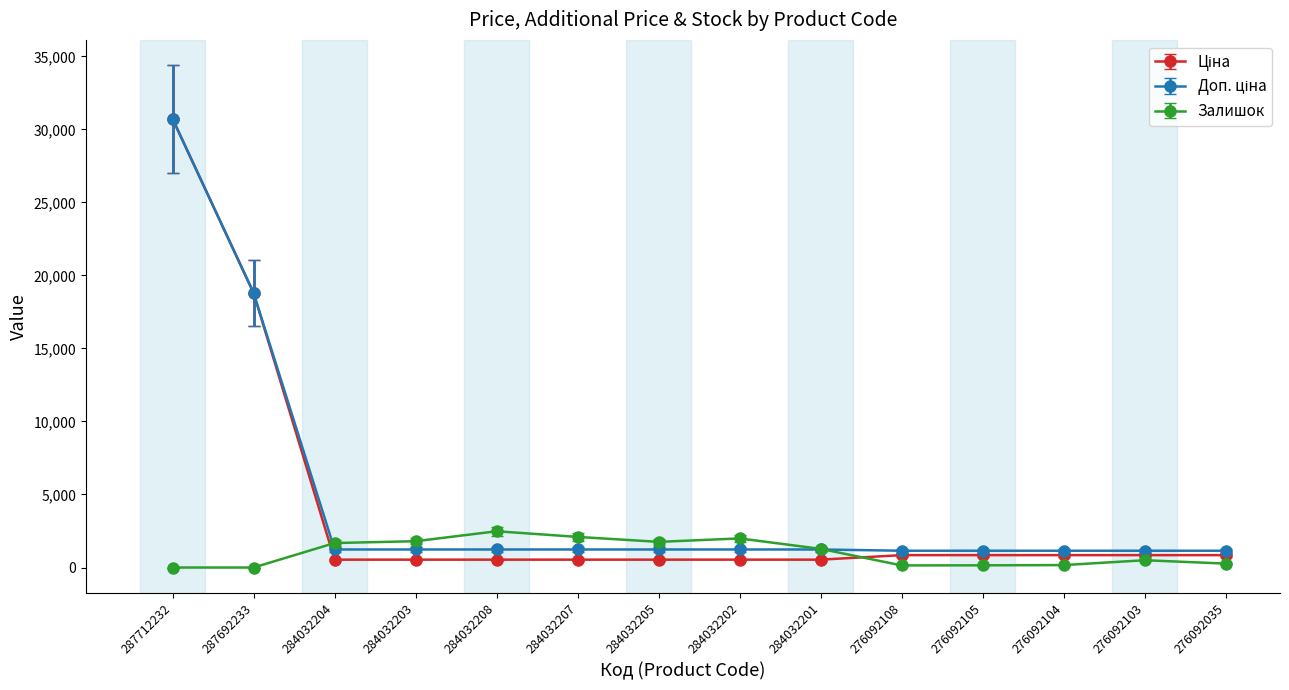

How many data points in Залишок are less than 1276?

7